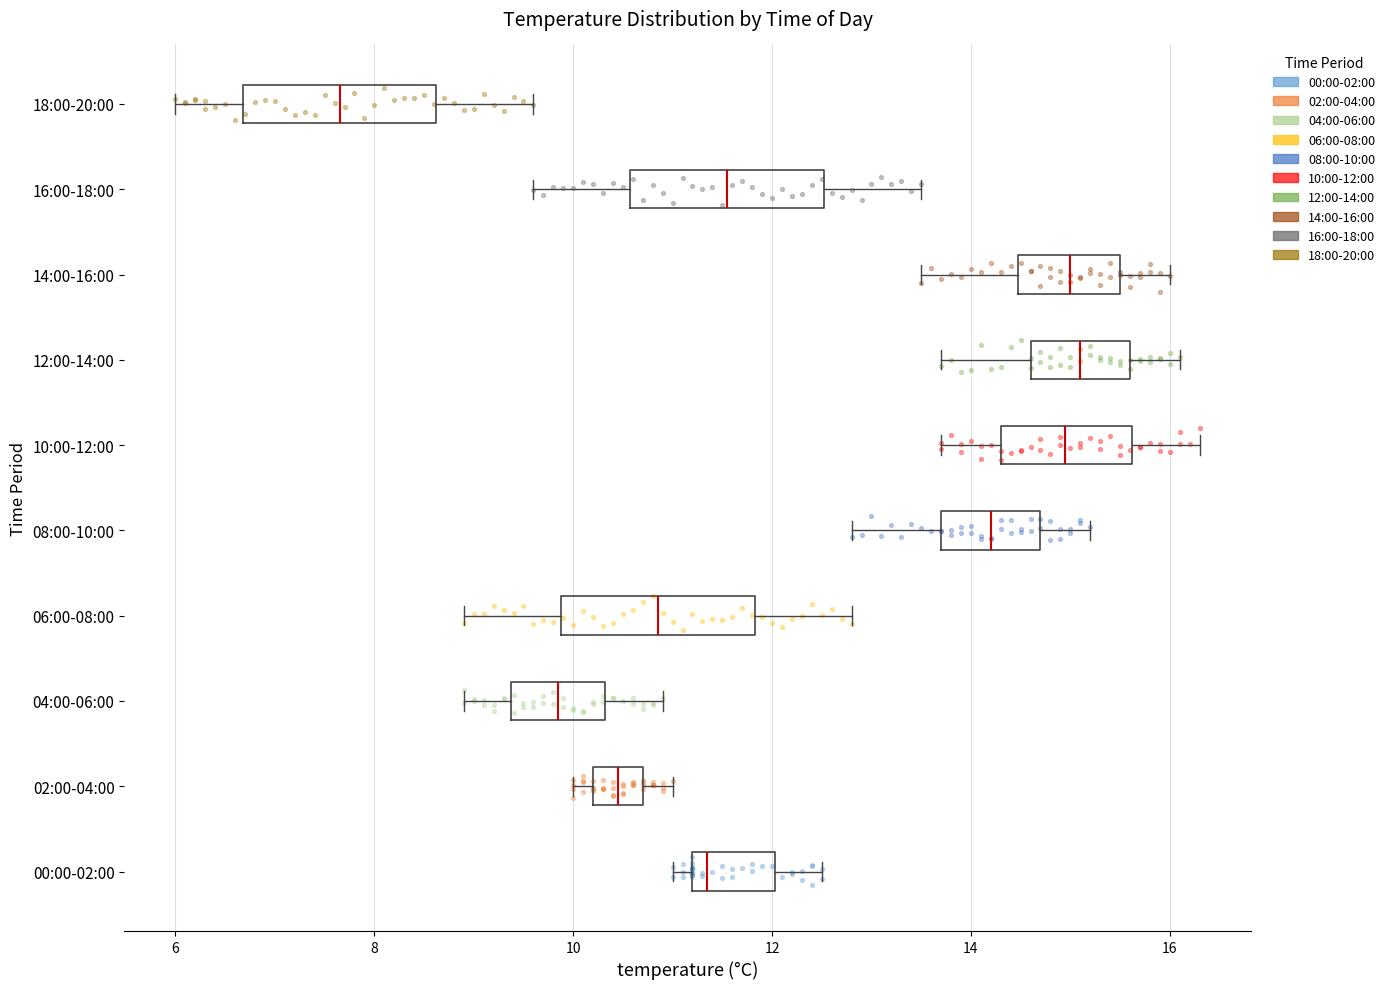

Where is the left edge of the box for 14:00-16:00 on the x-axis? The values are not printed on the chart, so give them approximately, as read against the axis.

14.4